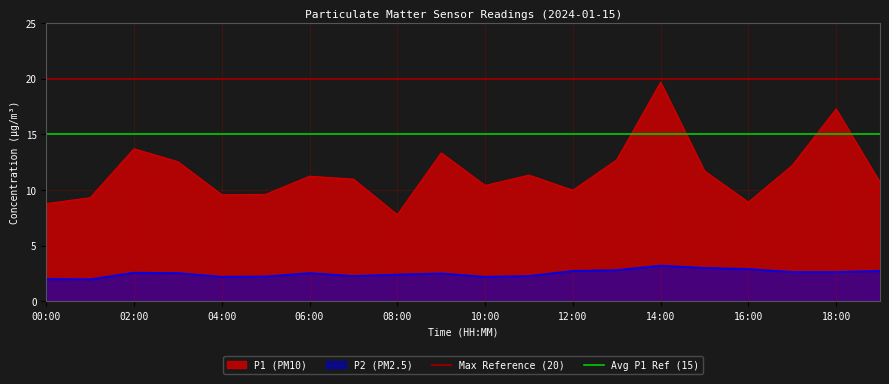

How many lines are shown in the chart?

2